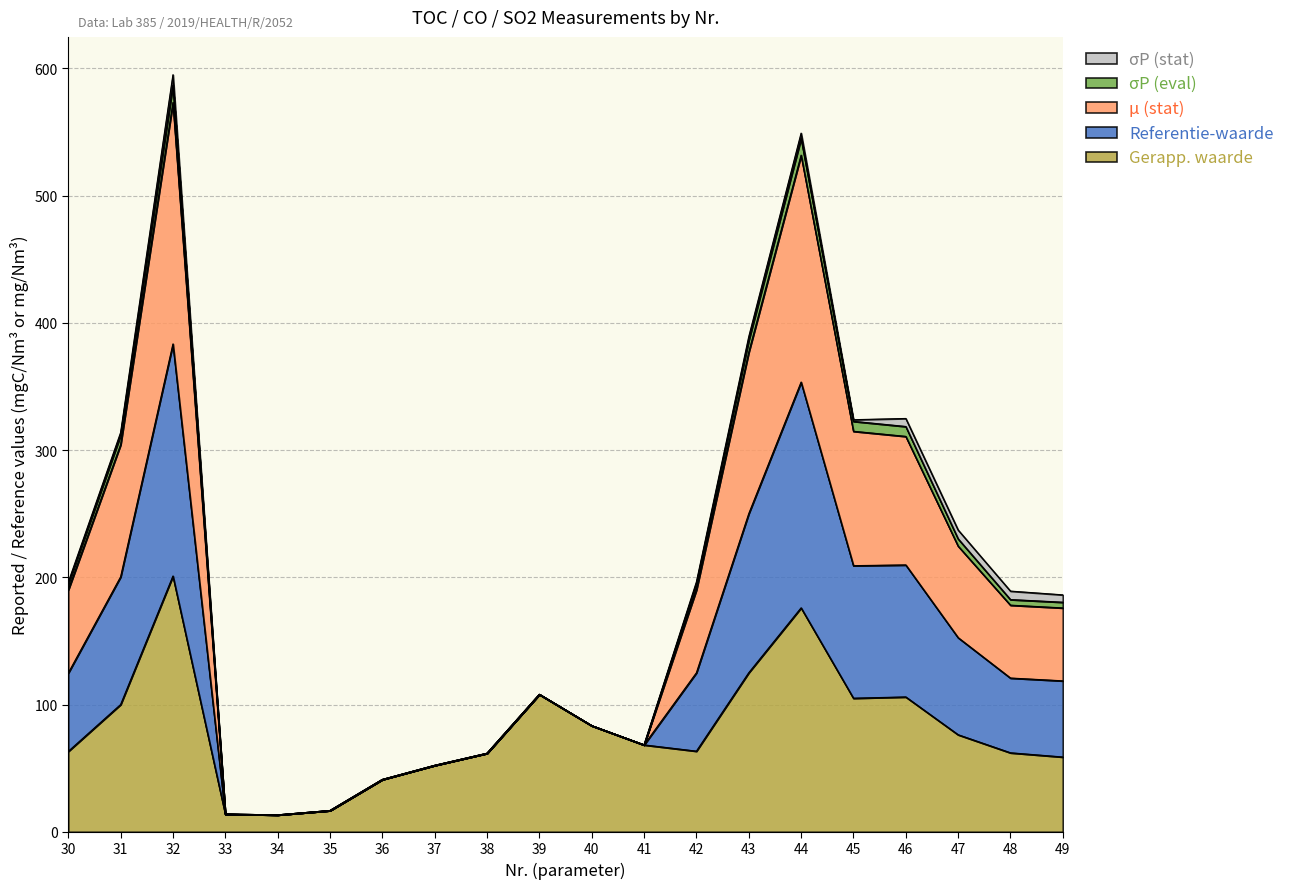

The Gerapp. waarde series shows 73.8 at 36. True or false?

False